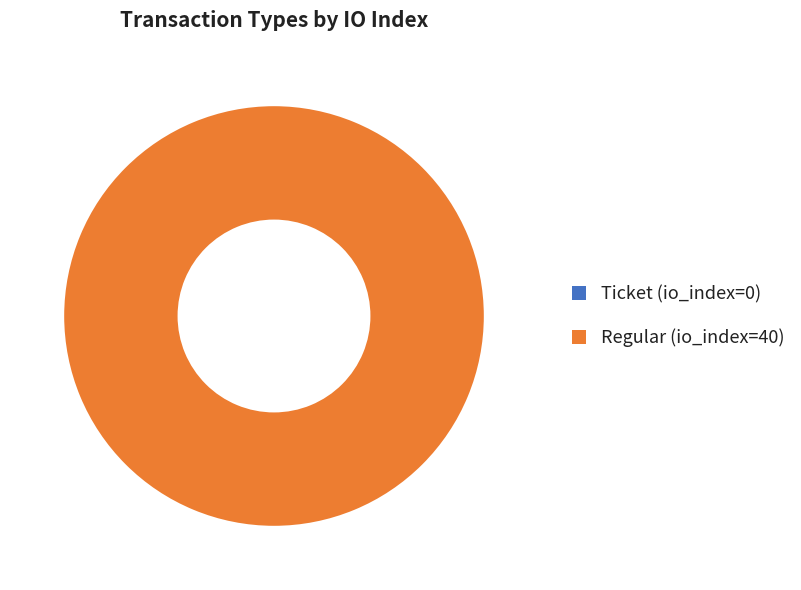

Which category has the biggest portion of the pie?

Regular (io_index=40)